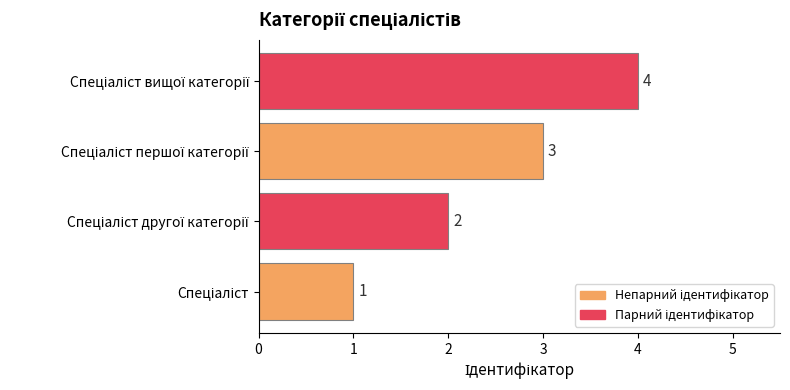

What is the sum of all values?

10